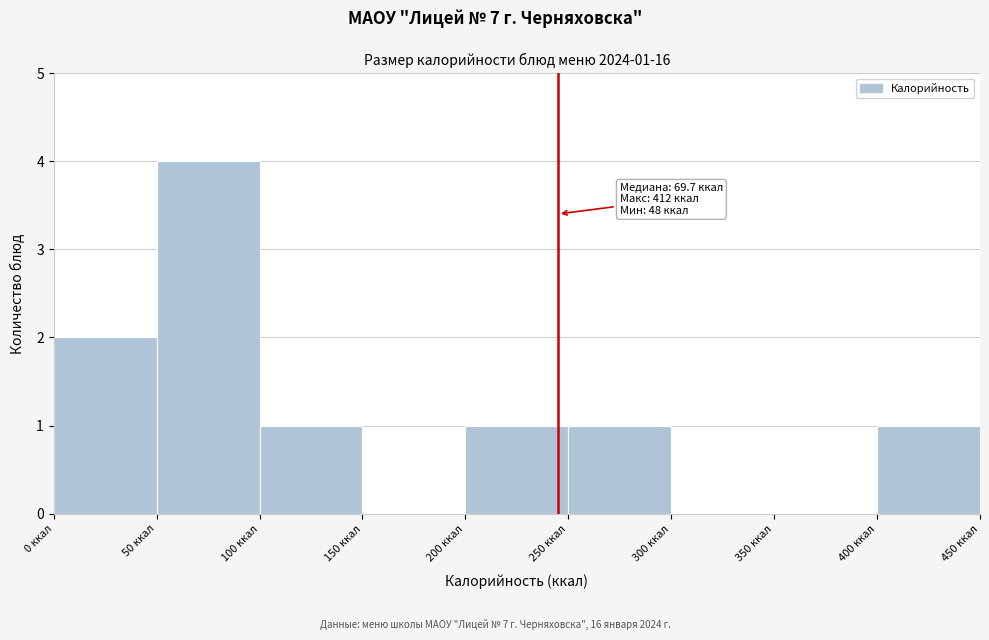

Over which range of the x-axis is the bar tallest?

50 to 100